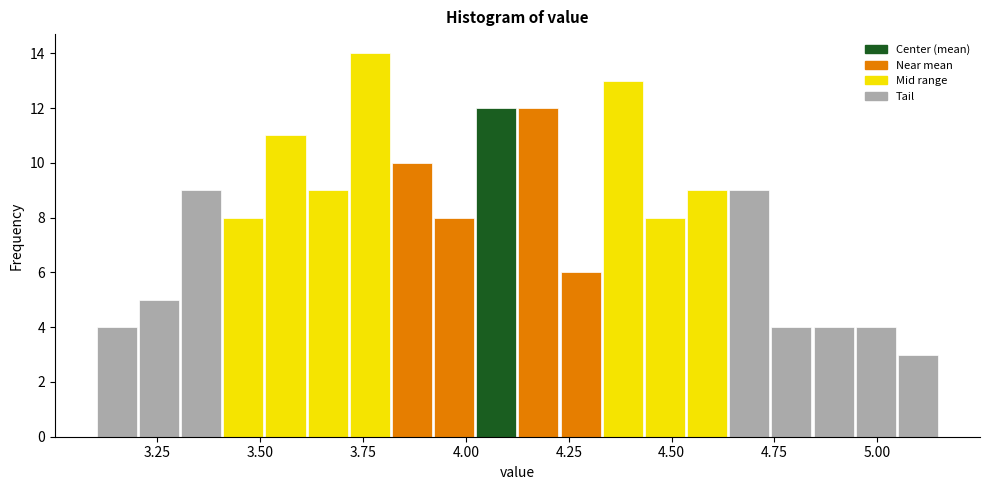

Read against the x-axis, roughly where is the centre of the tallest bar?

3.75